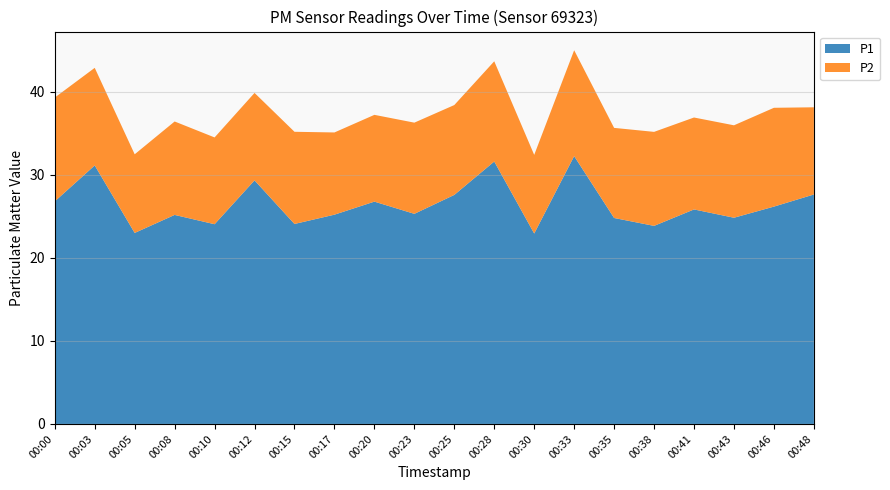

Reading left to right, transcribe all the data shown in this chart.

P1: 00:00=26.8	00:03=31.1	00:05=23.0	00:08=25.2	00:10=24.1	00:12=29.3	00:15=24.1	00:17=25.2	00:20=26.8	00:23=25.3	00:25=27.6	00:28=31.6	00:30=22.9	00:33=32.2	00:35=24.8	00:38=23.9	00:41=25.8	00:43=24.8	00:46=26.2	00:48=27.6
P2: 00:00=12.5	00:03=11.8	00:05=9.5	00:08=11.2	00:10=10.4	00:12=10.5	00:15=11.1	00:17=9.9	00:20=10.4	00:23=11.0	00:25=10.8	00:28=12.1	00:30=9.5	00:33=12.8	00:35=10.8	00:38=11.3	00:41=11.1	00:43=11.1	00:46=11.9	00:48=10.5